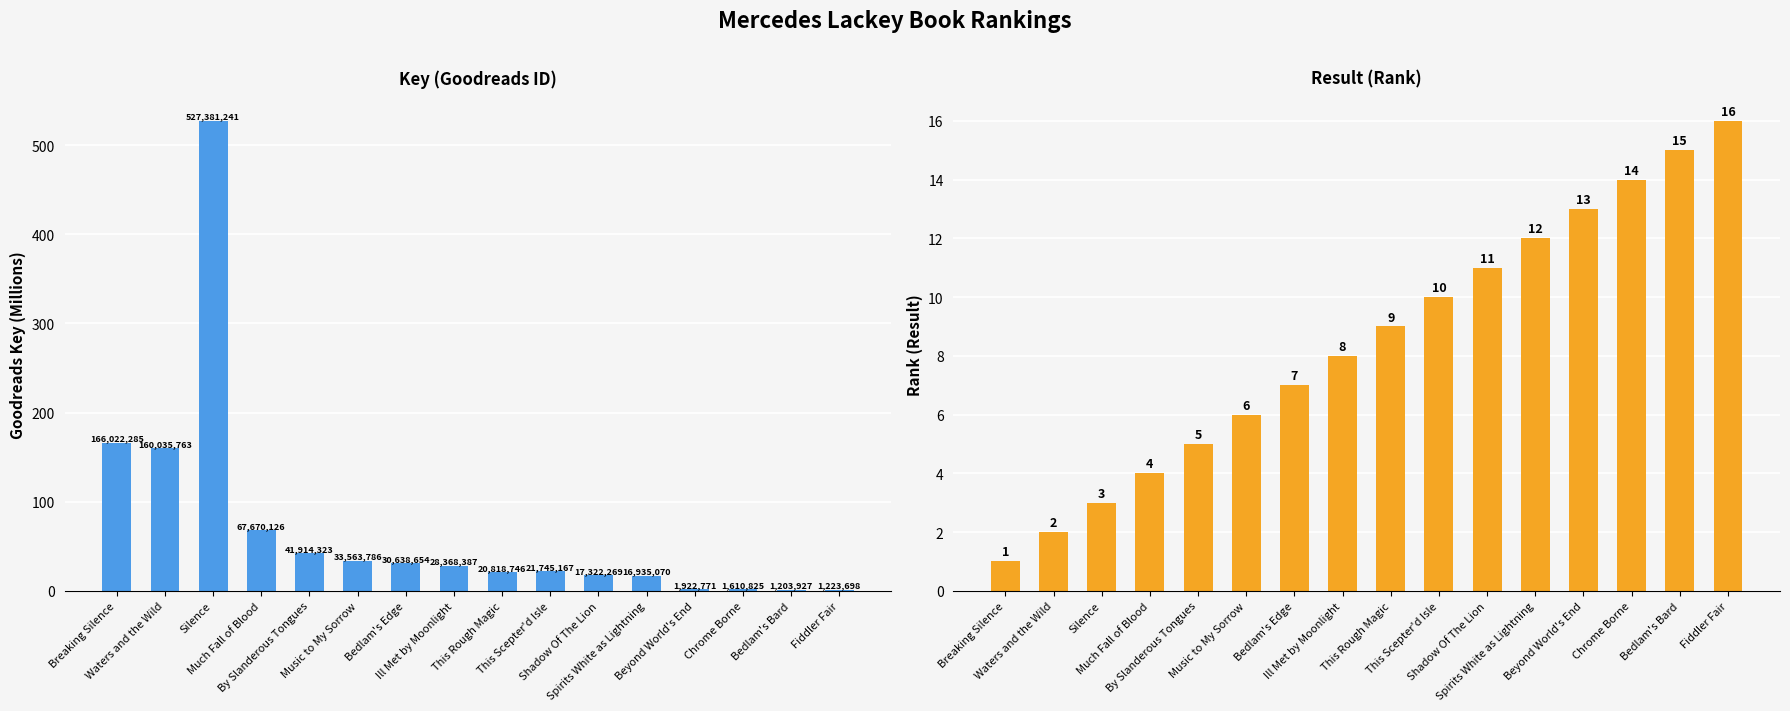

What is the label of the 5th bar from the left?

By Slanderous Tongues